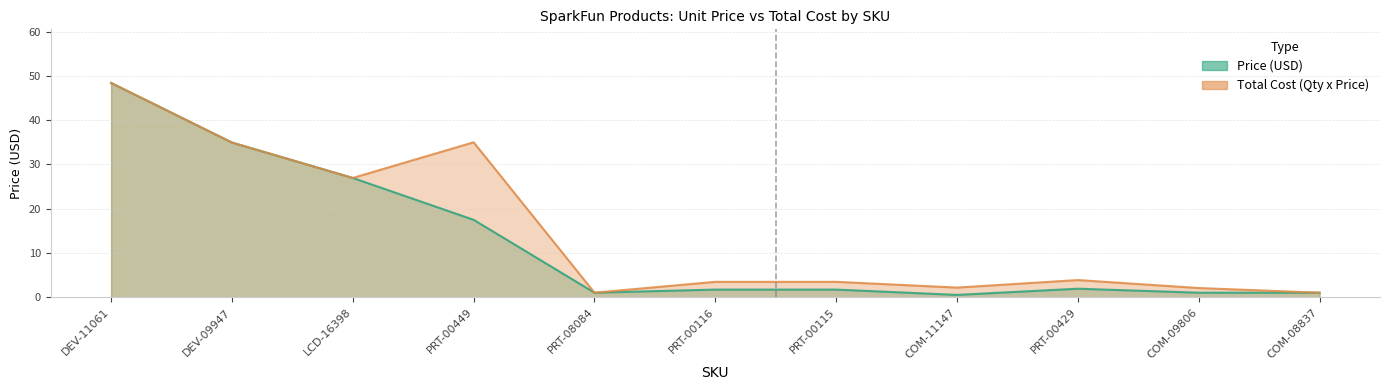

What is the label of the 1st point from the right?

COM-08837